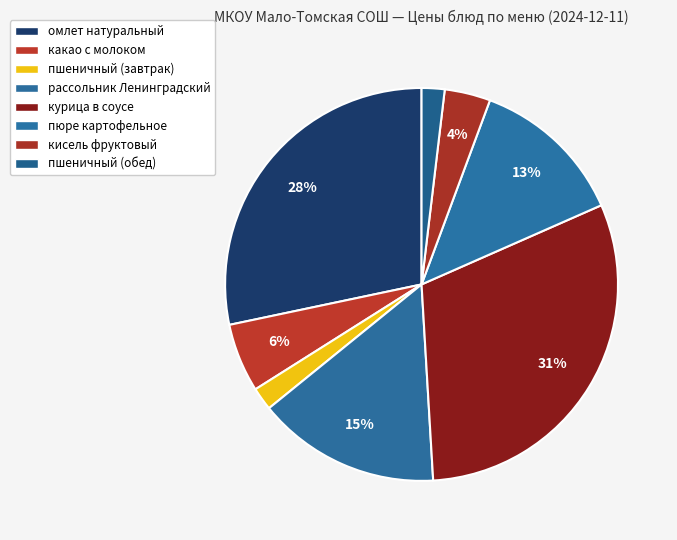

What percentage is the пюре картофельное slice, to the nearest percent?

13%